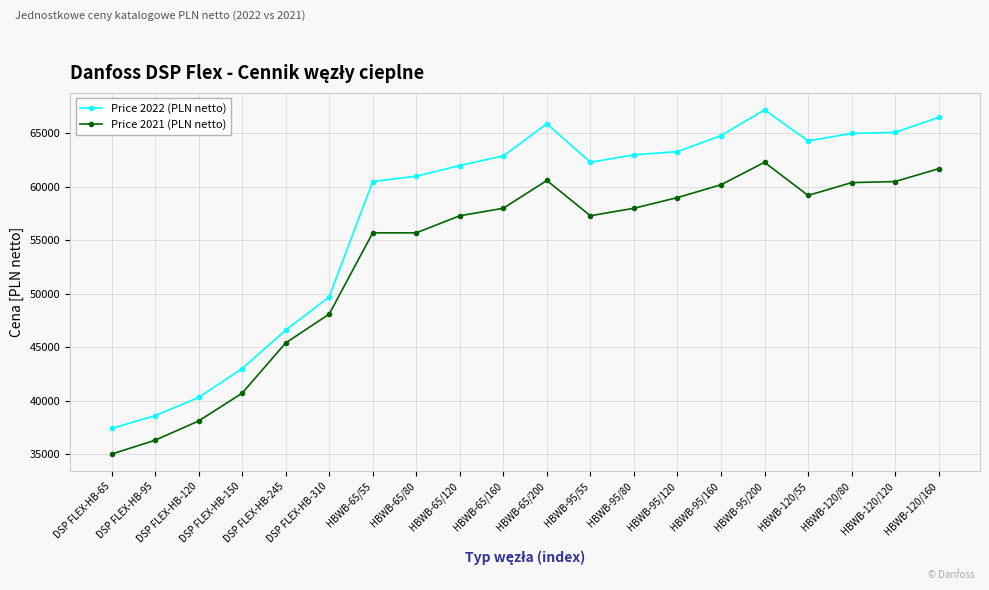

Read the Price 2022 (PLN netto) value at DSP FLEX-HB-120, to the nearest 100.

40300